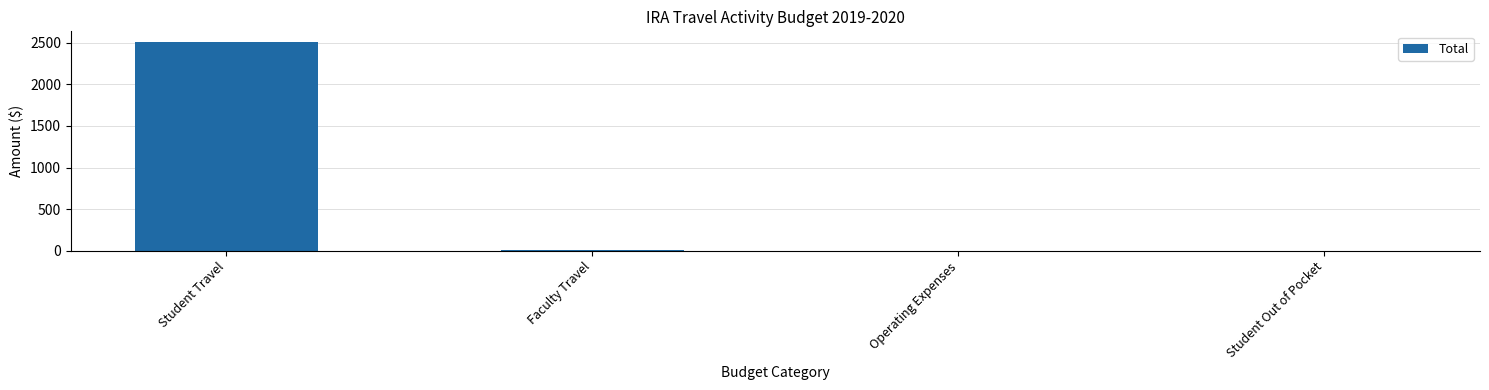

The value at Student Out of Pocket is 0. True or false?

True